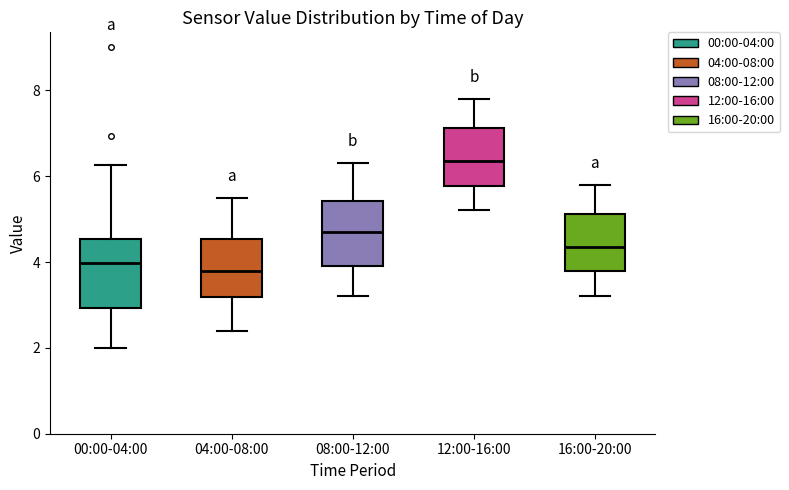

Where does the upper whisker of the box for 16:00-20:00 end on the y-axis? The values are not printed on the chart, so give them approximately, as read against the axis.

5.8